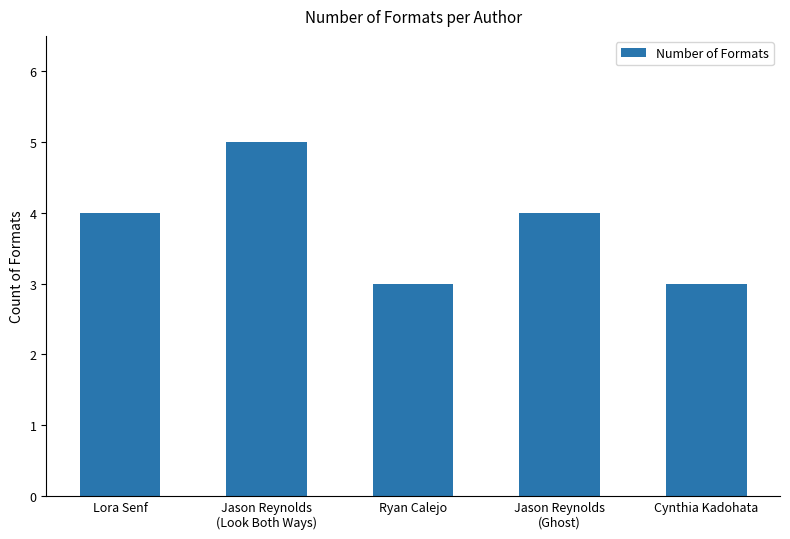

The value at Jason Reynolds
(Look Both Ways) is 2. True or false?

False